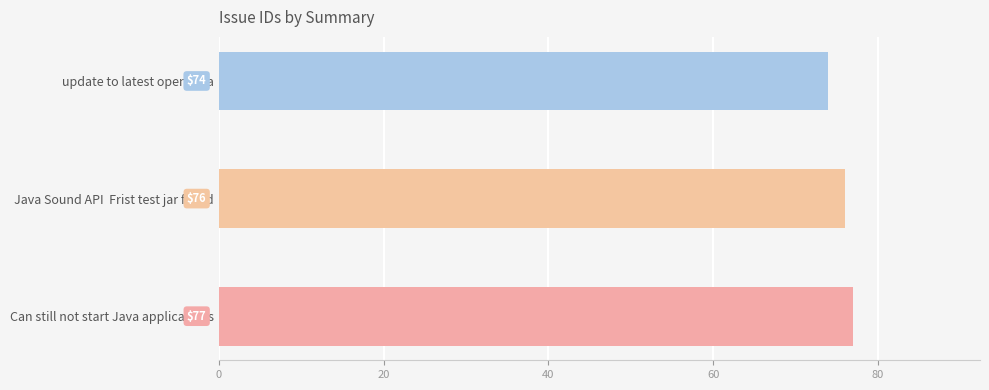

What is the ratio of the value at update to latest openJava to the value at Can still not start Java applications?

1.0